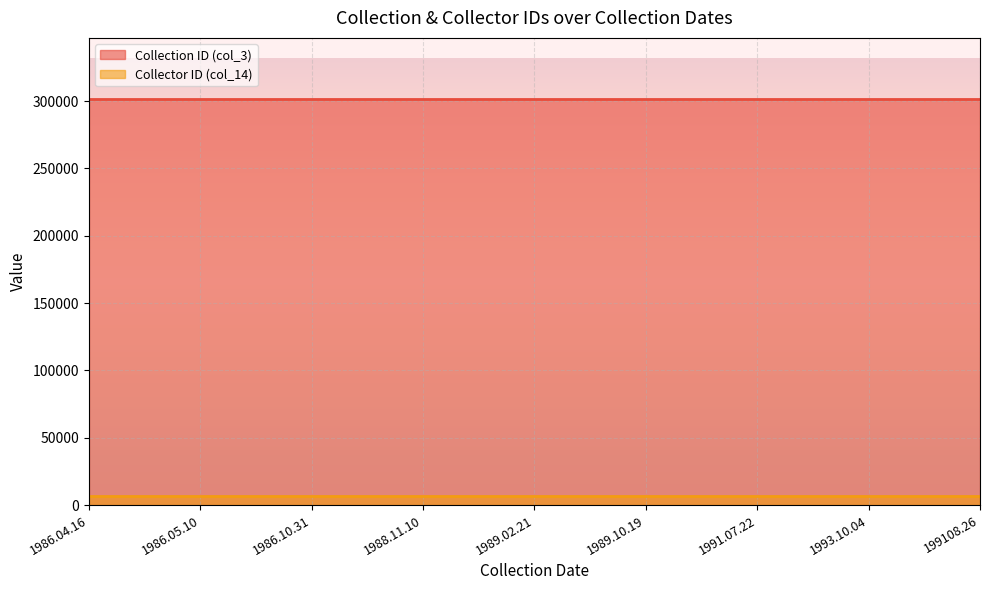

Which series has the largest total across all categories?

Collection ID (col_3)